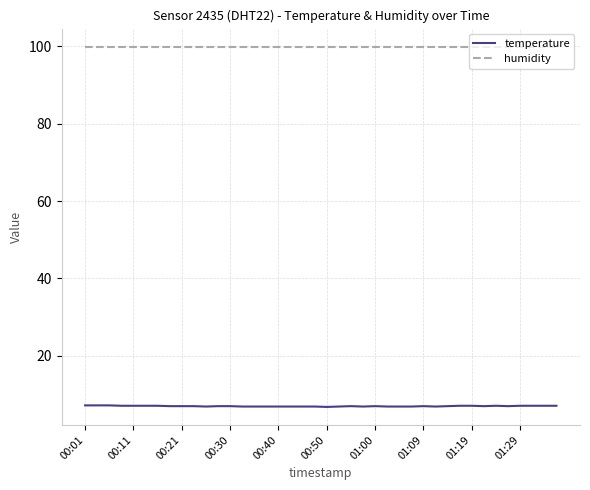

Does the chart display data point markers on the line(s)?

No